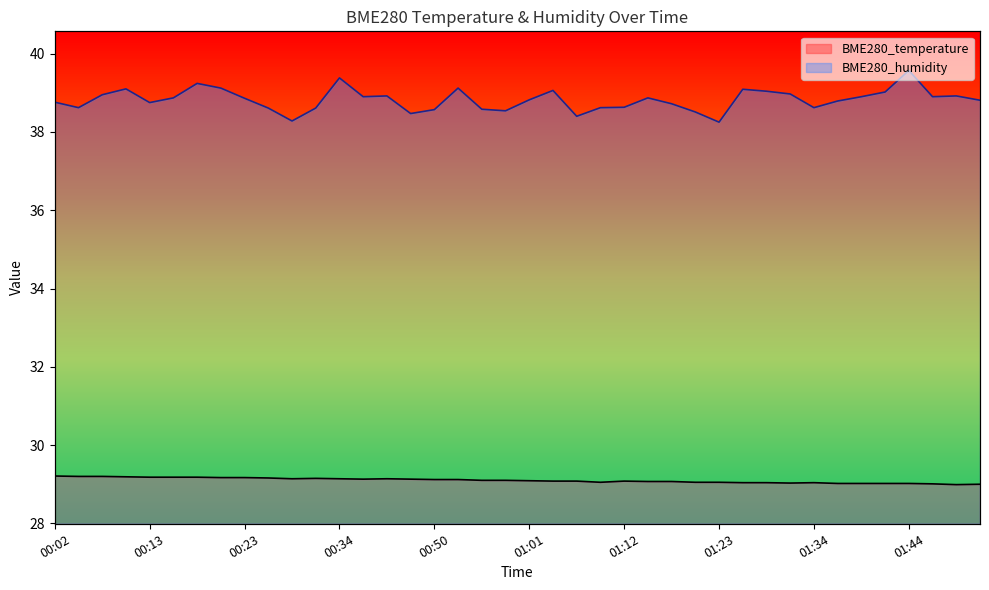

What is the difference between the maximum and minimum values in the BME280_humidity series?

1.3